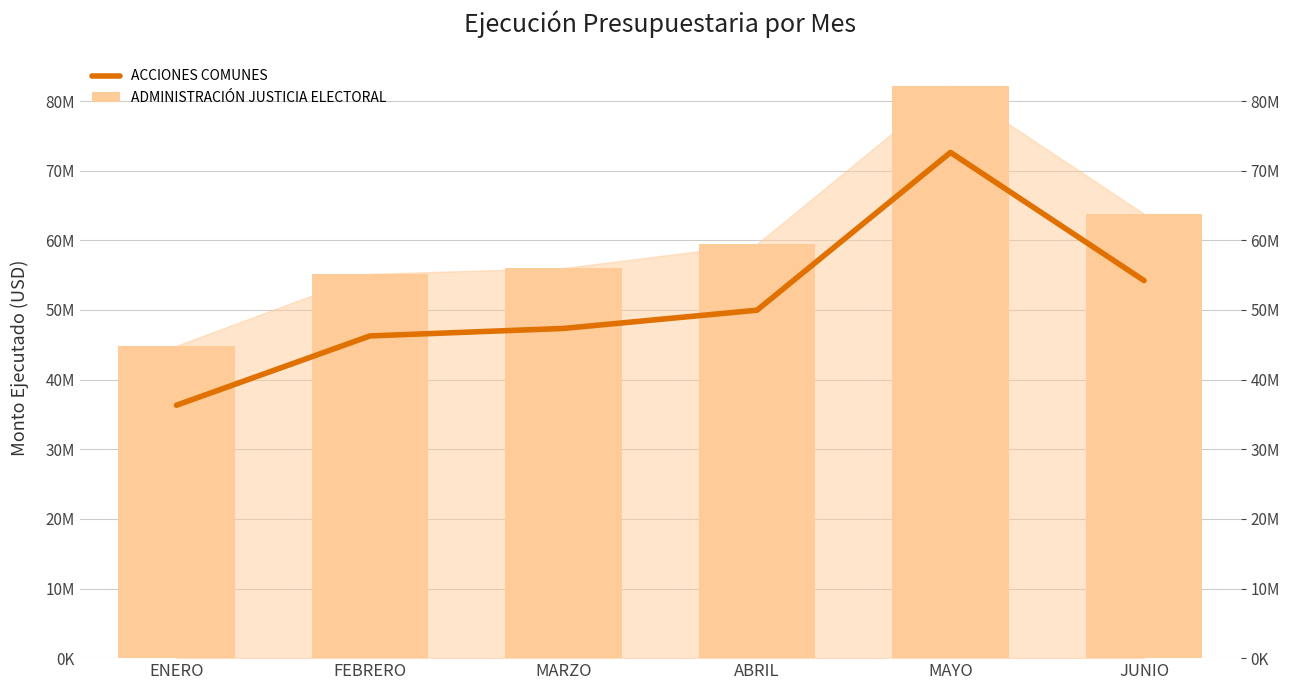

Which series changed the most between MARZO and JUNIO?

ADMINISTRACIÓN JUSTICIA ELECTORAL